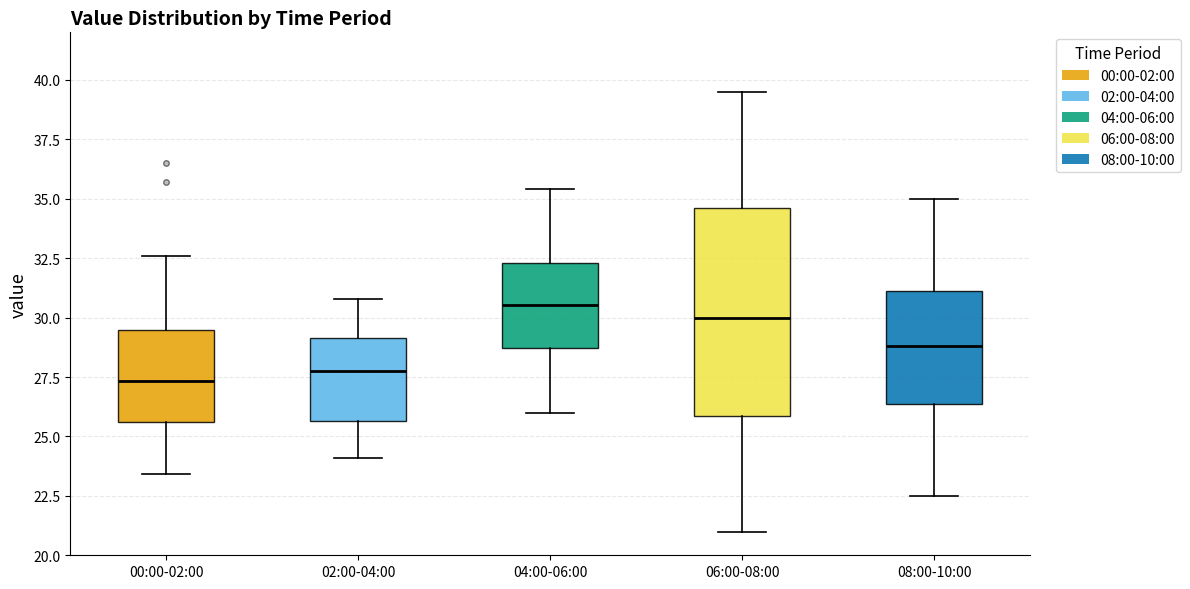

Which box is the tallest, from its lower edge to its upper edge?

06:00-08:00